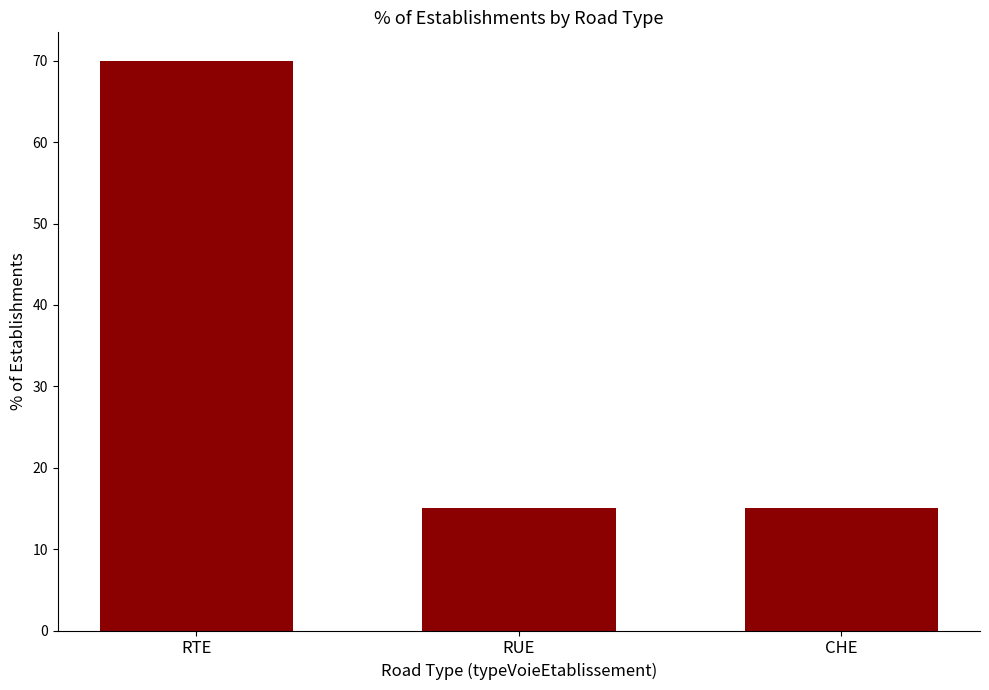

What is the difference between the maximum and minimum values?

55